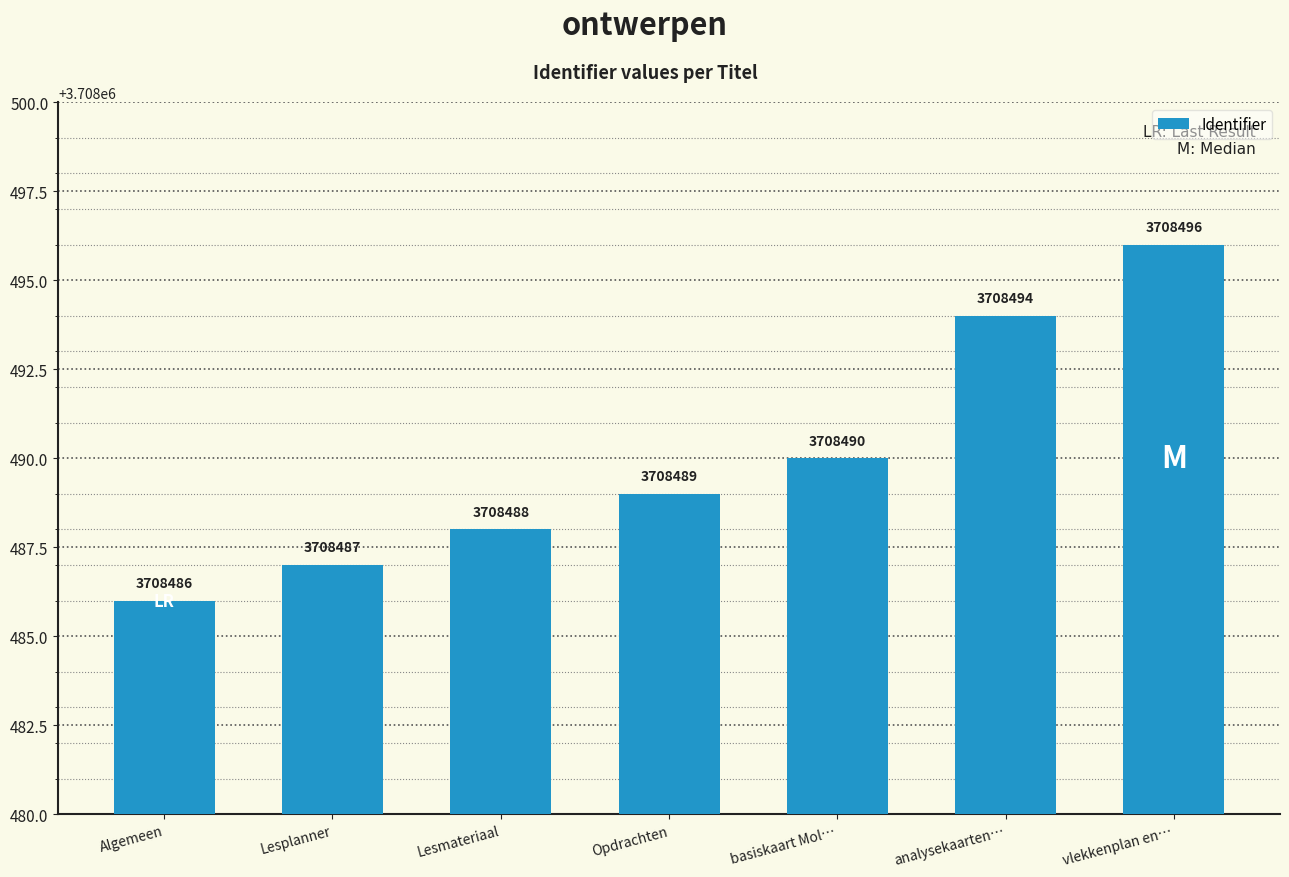

How many data points are less than 3708489?

3